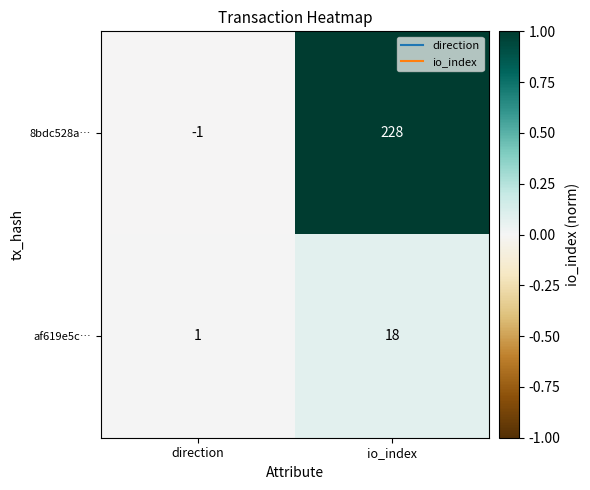

What is the sum of the af619e5c… values at direction and io_index?

19